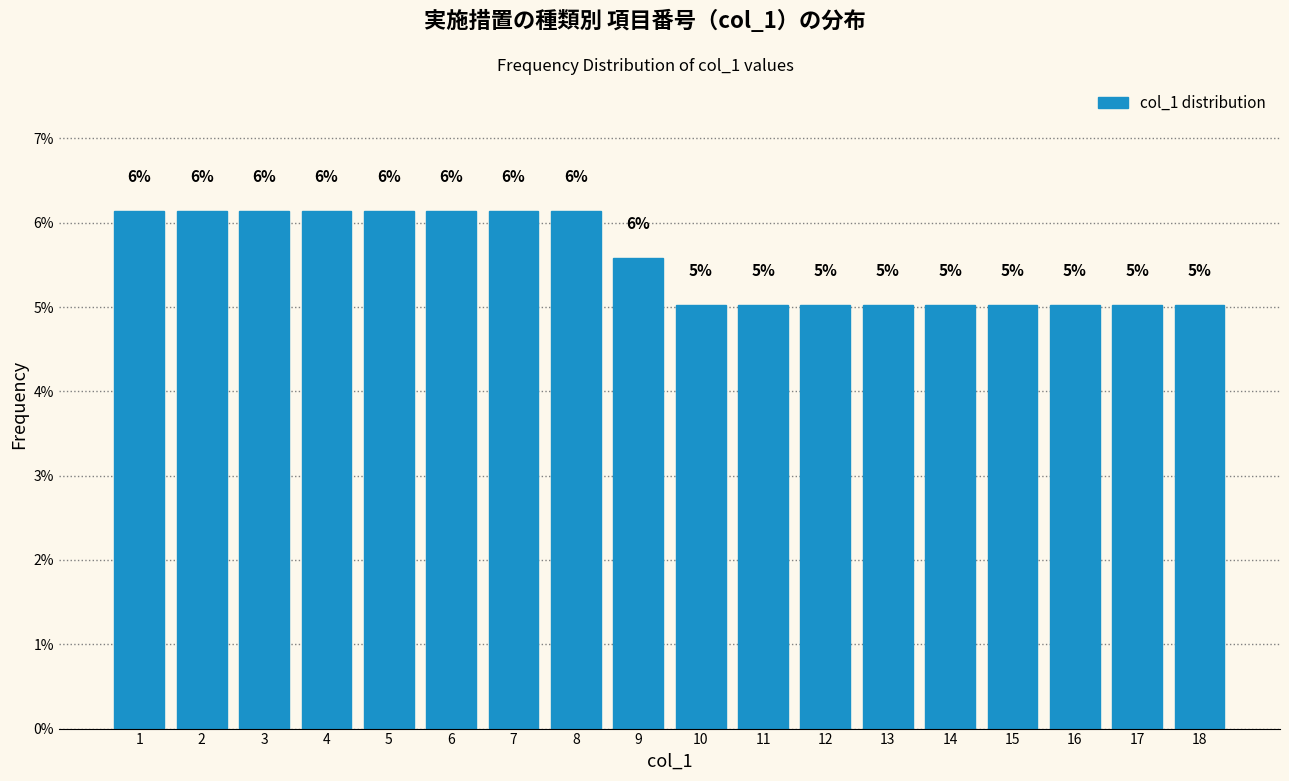

Are the bars horizontal?

No